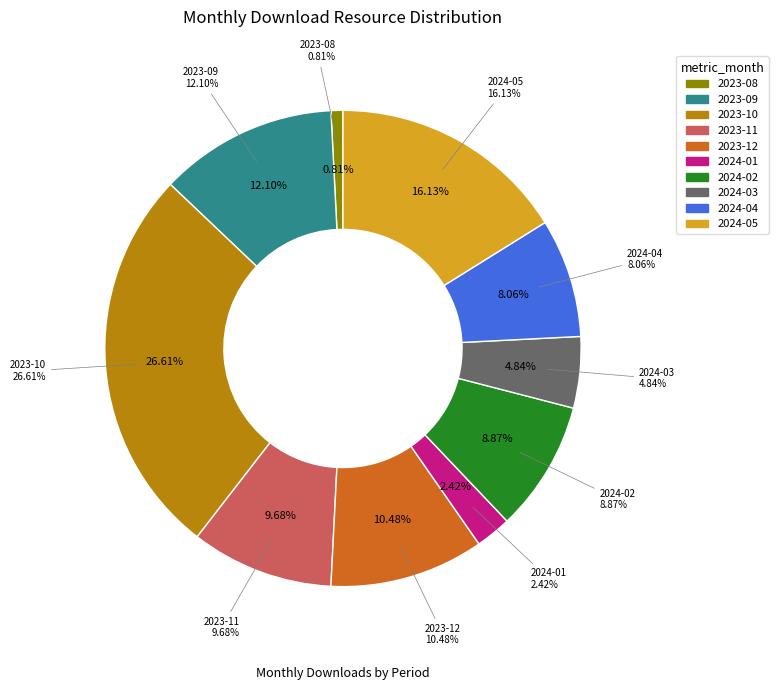

What is the change in value from 2024-01 to 2024-05?

+17